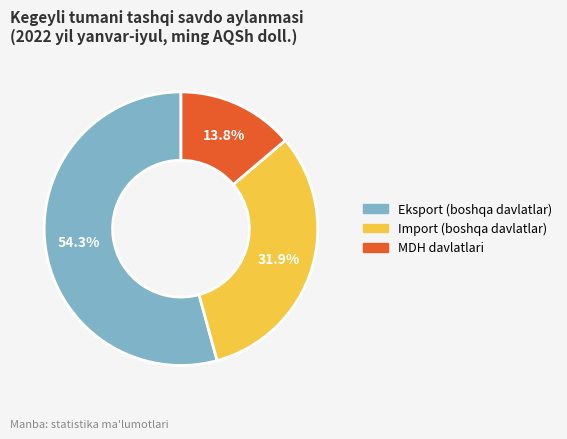

To the nearest percent, what portion does Eksport (boshqa davlatlar) represent?

54%